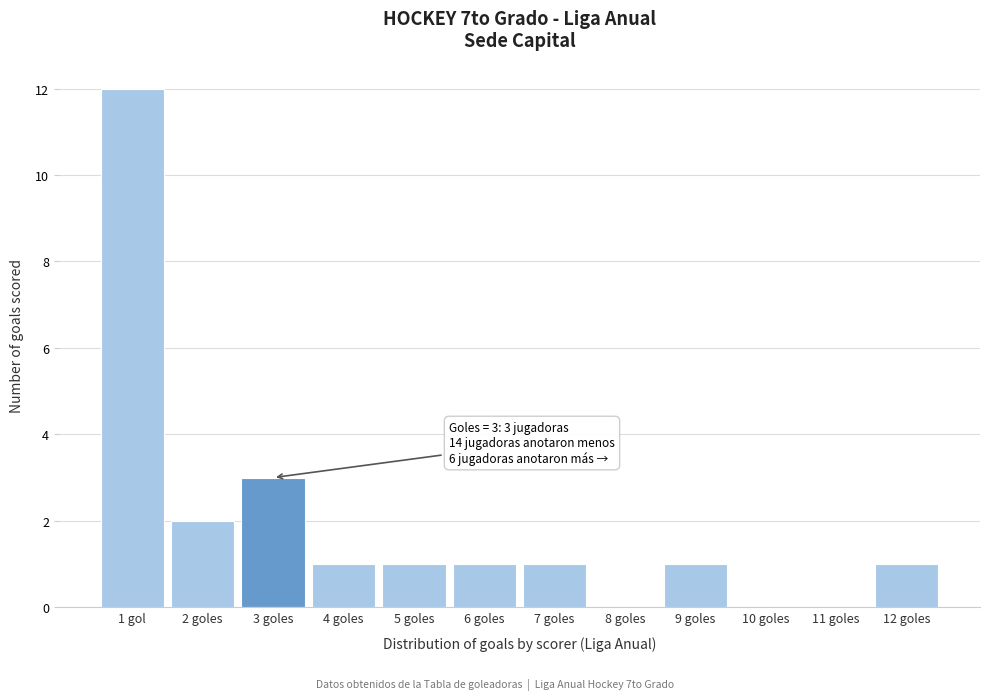

Reading left to right, what are all the values shown in this chart?

1 gol=12	2 goles=2	3 goles=3	4 goles=1	5 goles=1	6 goles=1	7 goles=1	8 goles=0	9 goles=1	10 goles=0	11 goles=0	12 goles=1